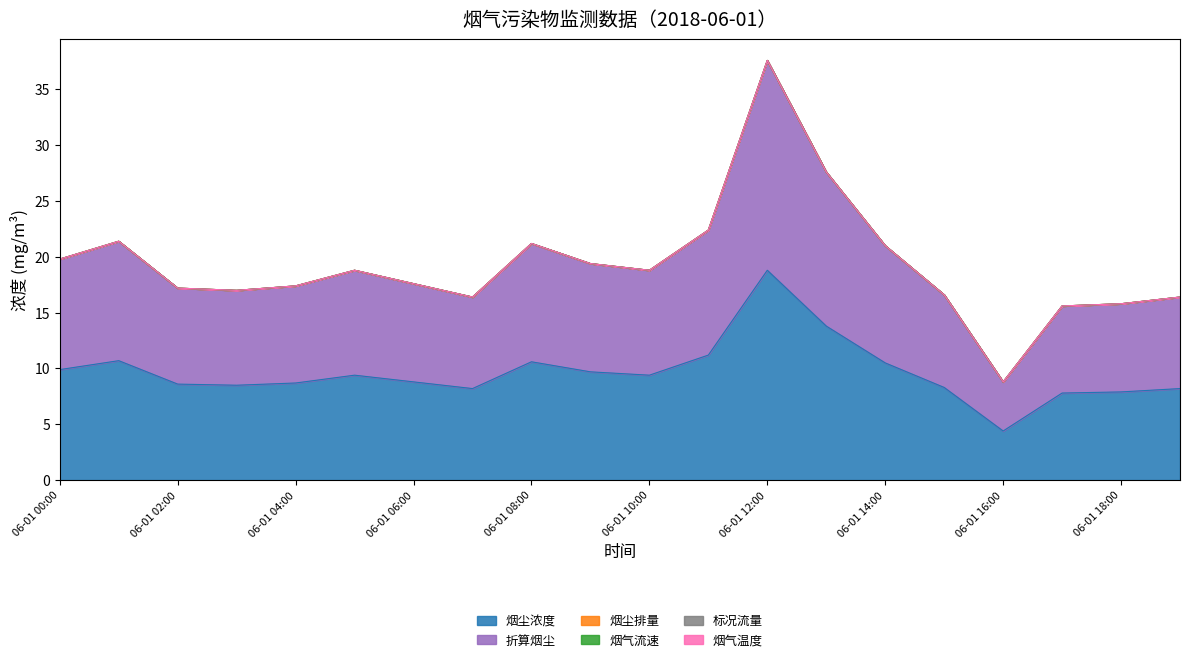

How many interior local valleys does the 折算烟尘 series have?

4